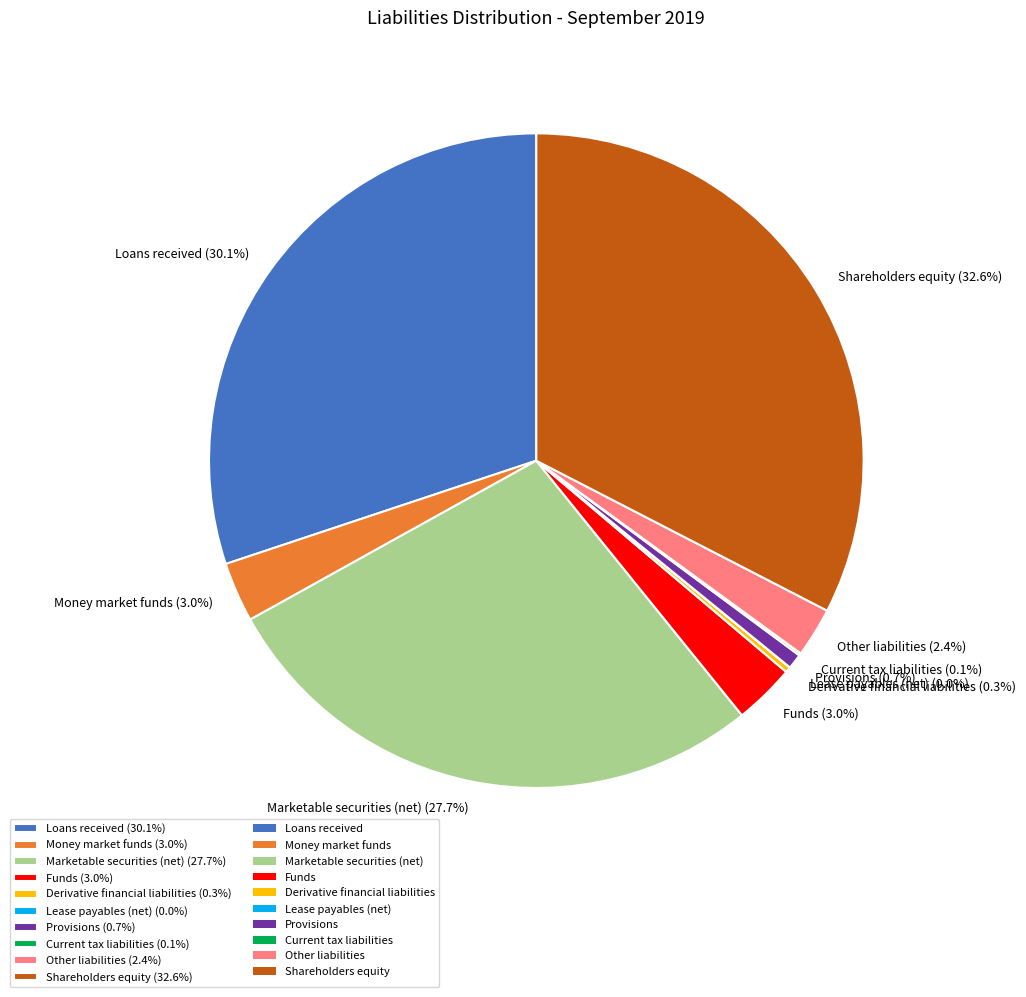

To the nearest percent, what is the difference between the largest and smallest slice percentages?

33%